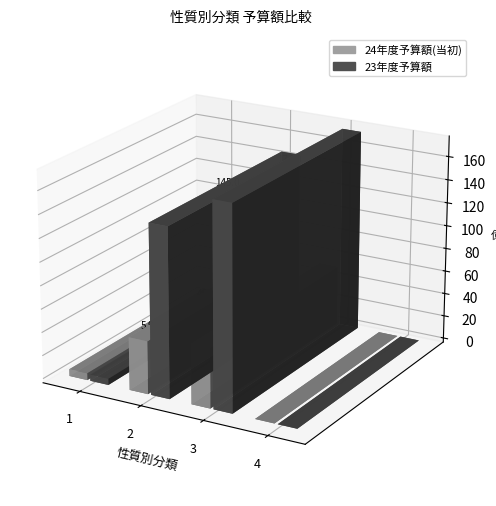

At which label does 23年度予算額 first exceed 14504807000?

3